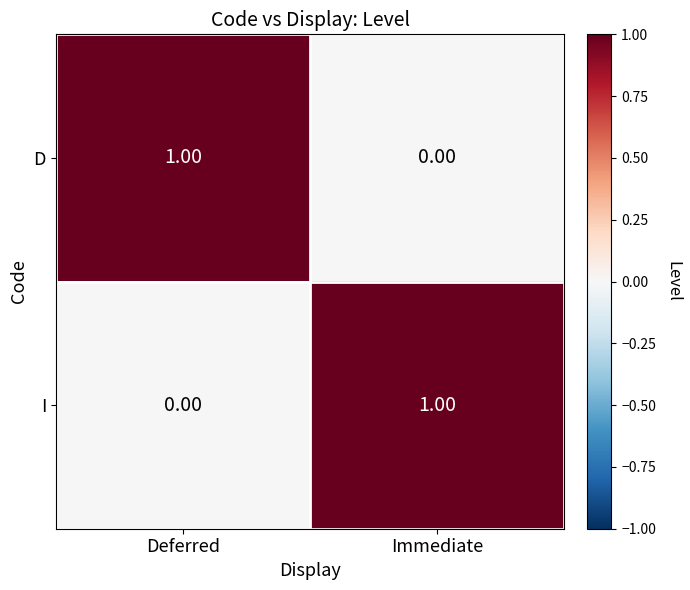

Which category has the highest value in the I series?

Immediate